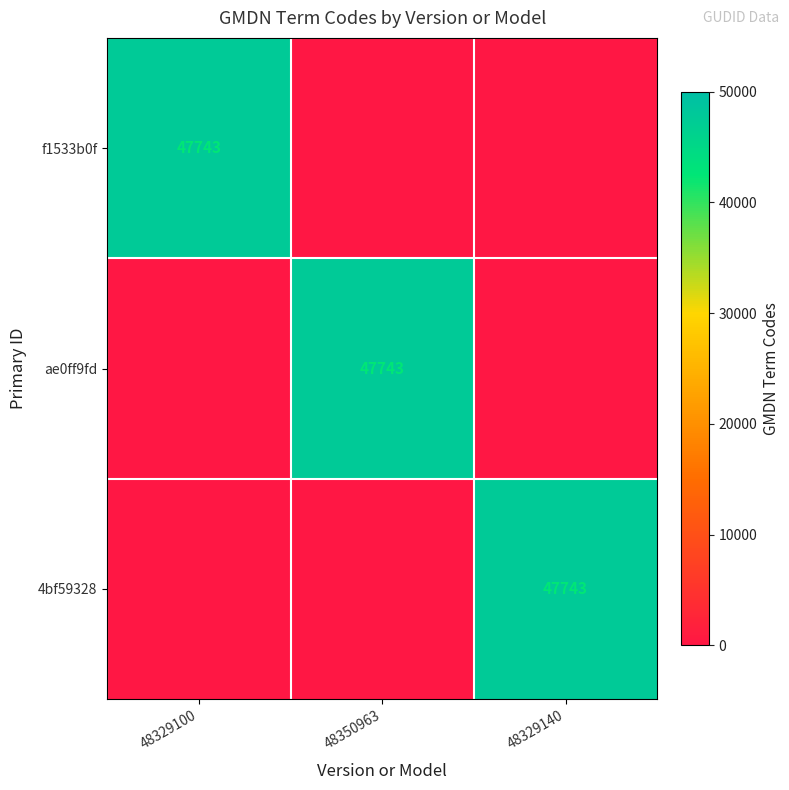

The 4bf59328 series shows 67105 at 48329140. True or false?

False